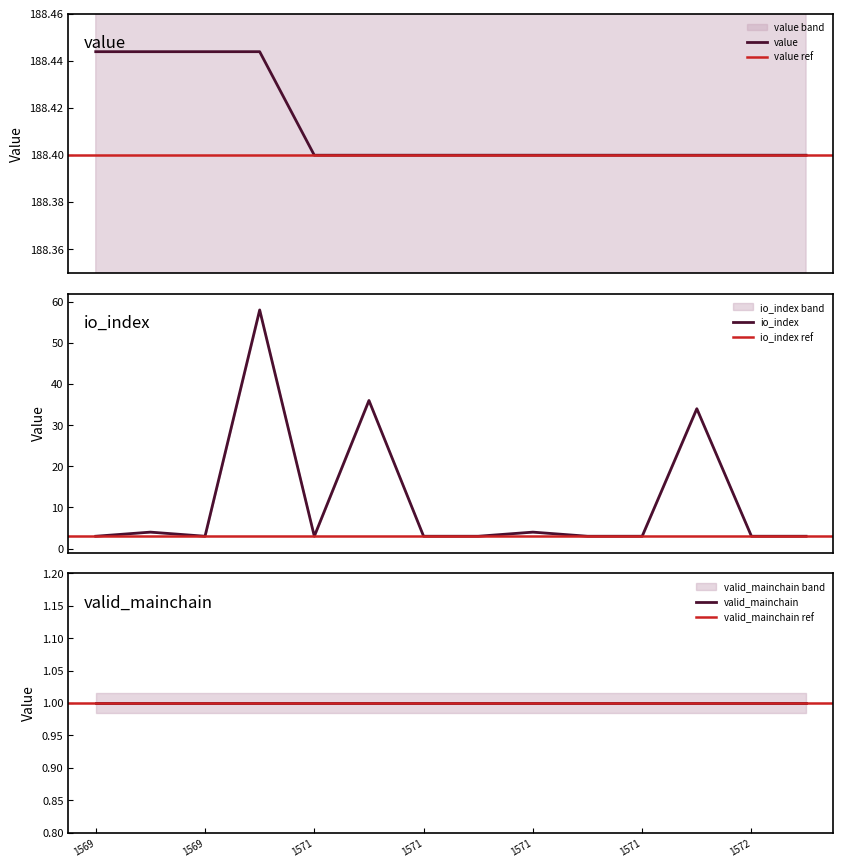

At which category is the sum across all series the highest?

1570447337